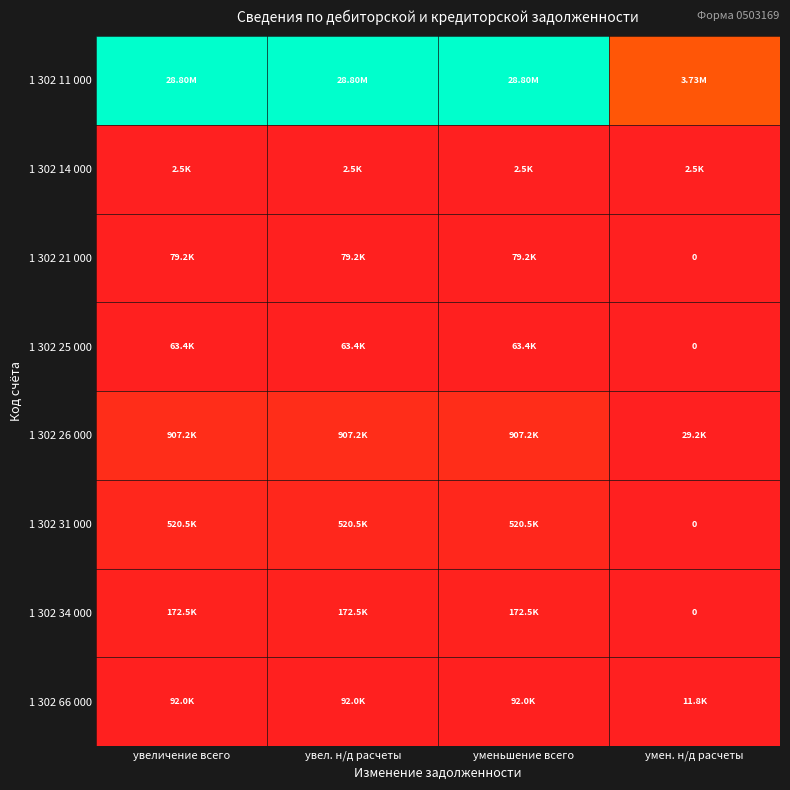

How many distinct data groups are displayed?

8